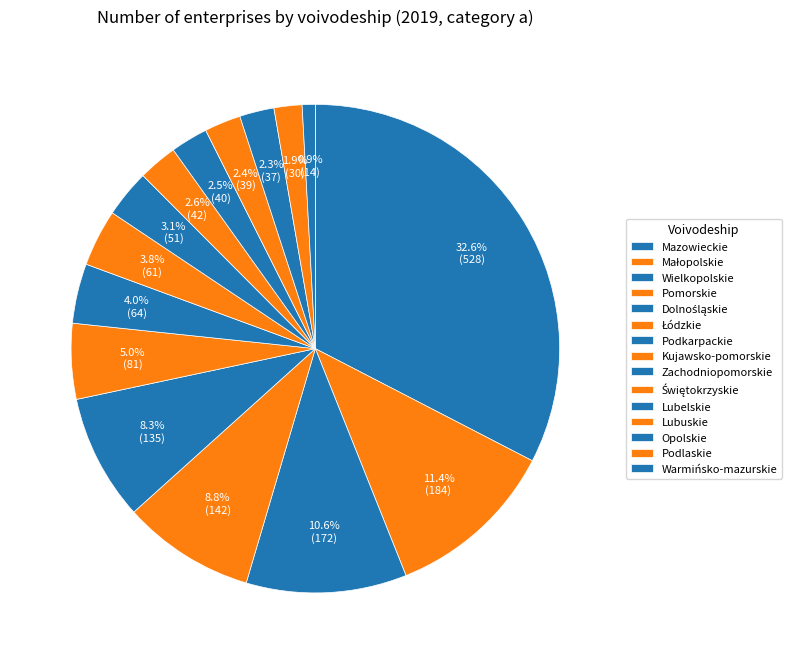

Which category has the biggest portion of the pie?

Mazowieckie